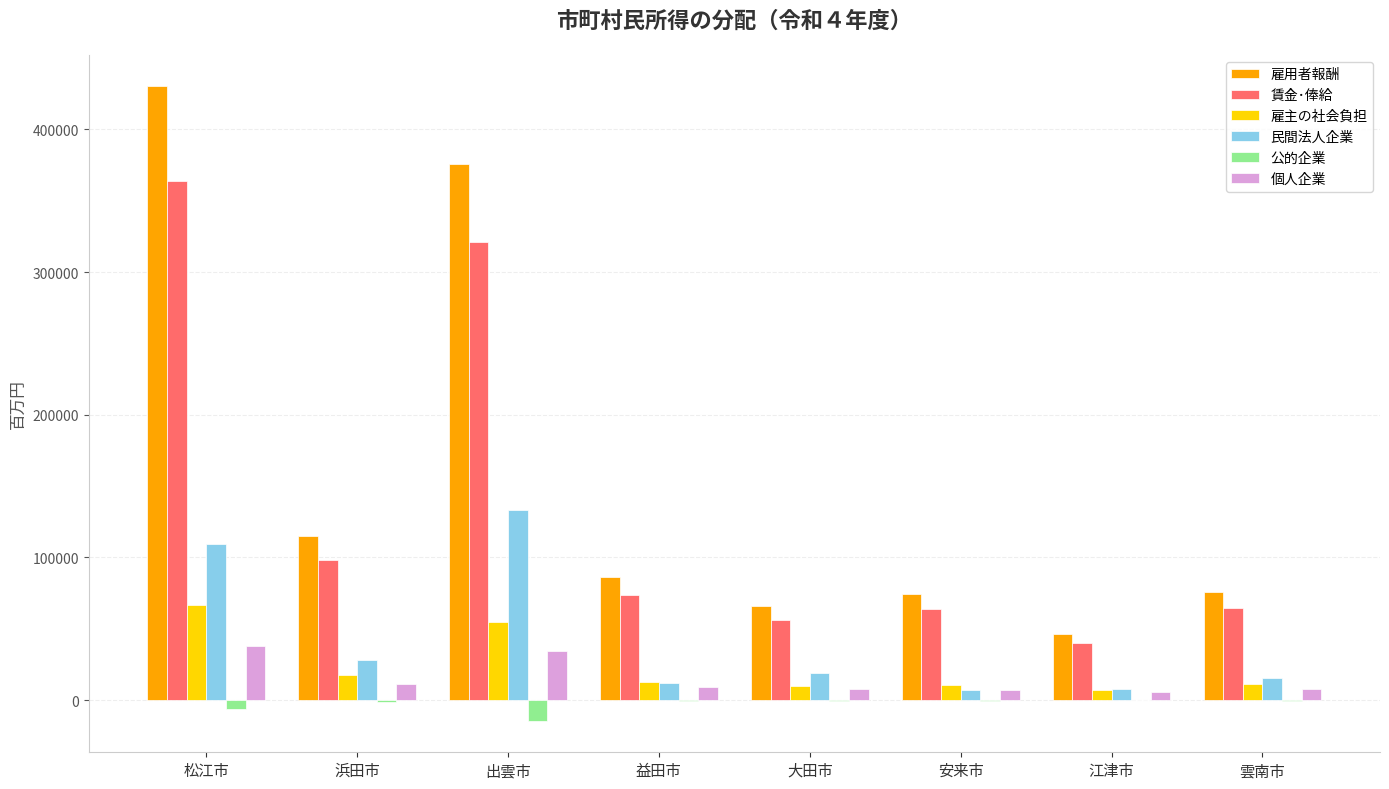

Which category has the highest value across all series?

松江市